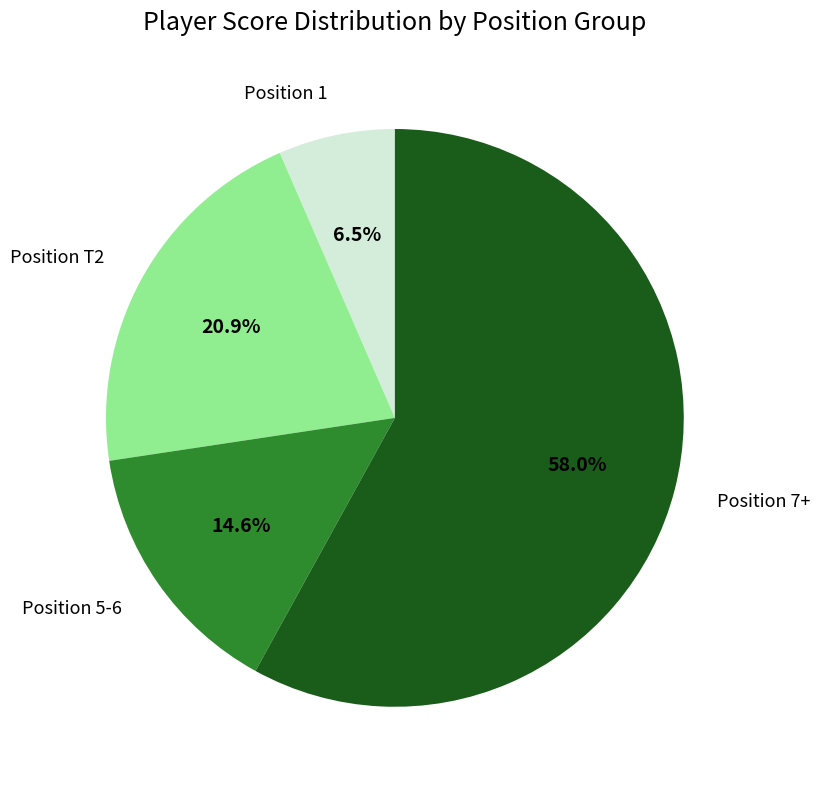

Count the number of slices in the pie.

4